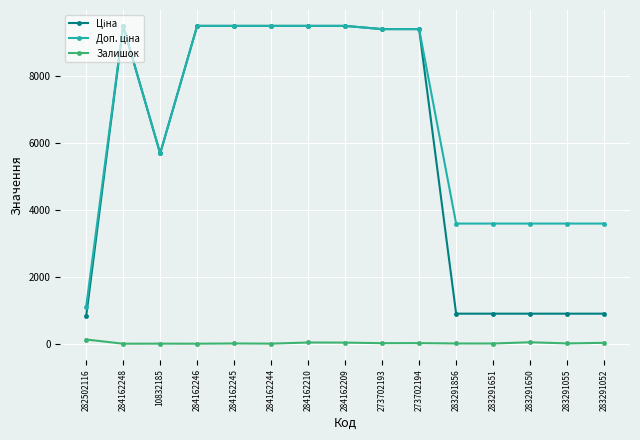

True or false: Залишок has a value of 18.0 at 273702194.

True